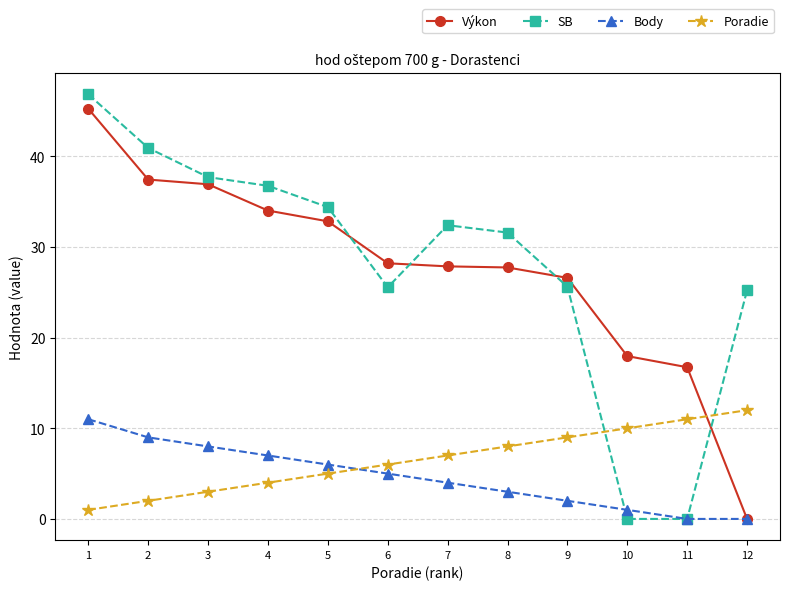

What is the sum of all Body values?

56.0